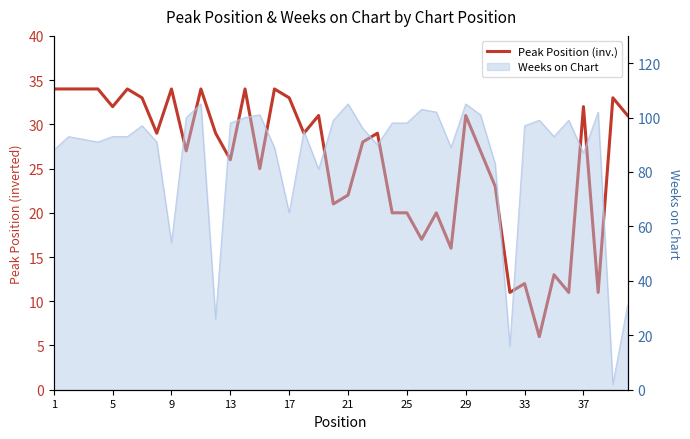

True or false: the data has more than 1 interior local peaks.

True